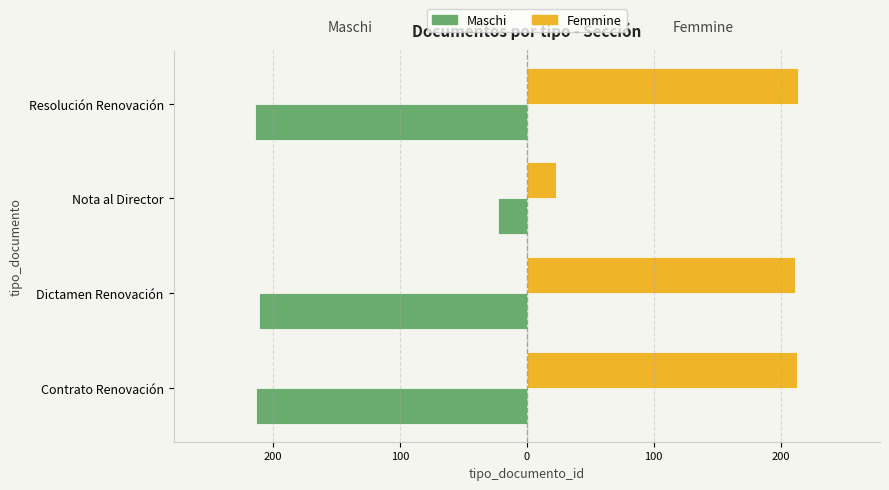

What are all the series names shown in the legend?

Maschi, Femmine